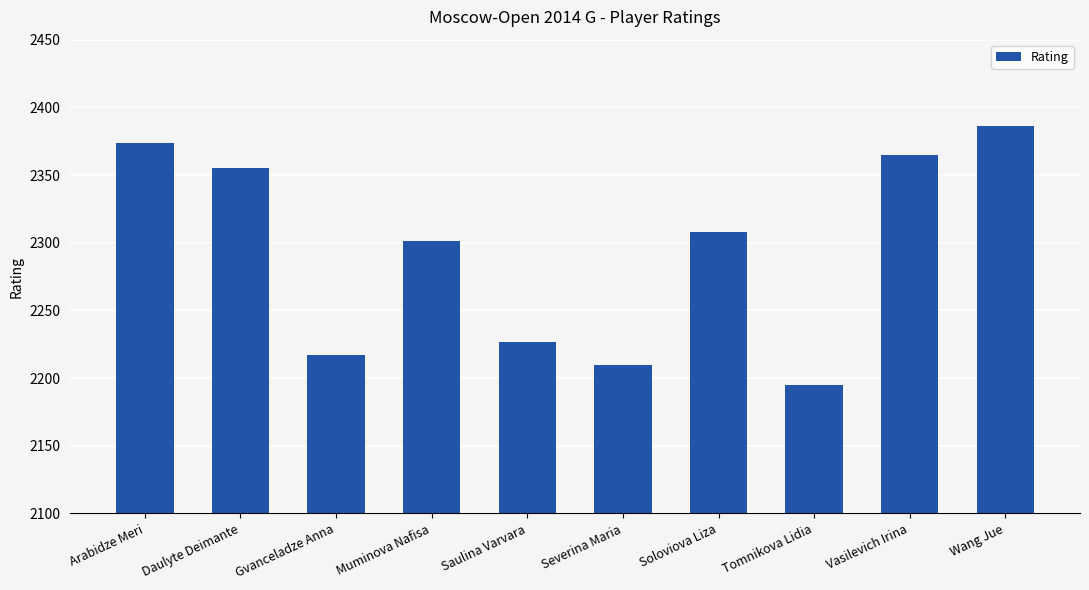

How many data points does each series have?

10